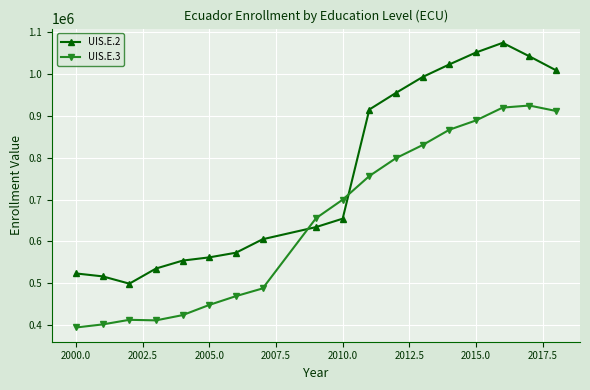

Which series has the widest spread of values?

UIS.E.2